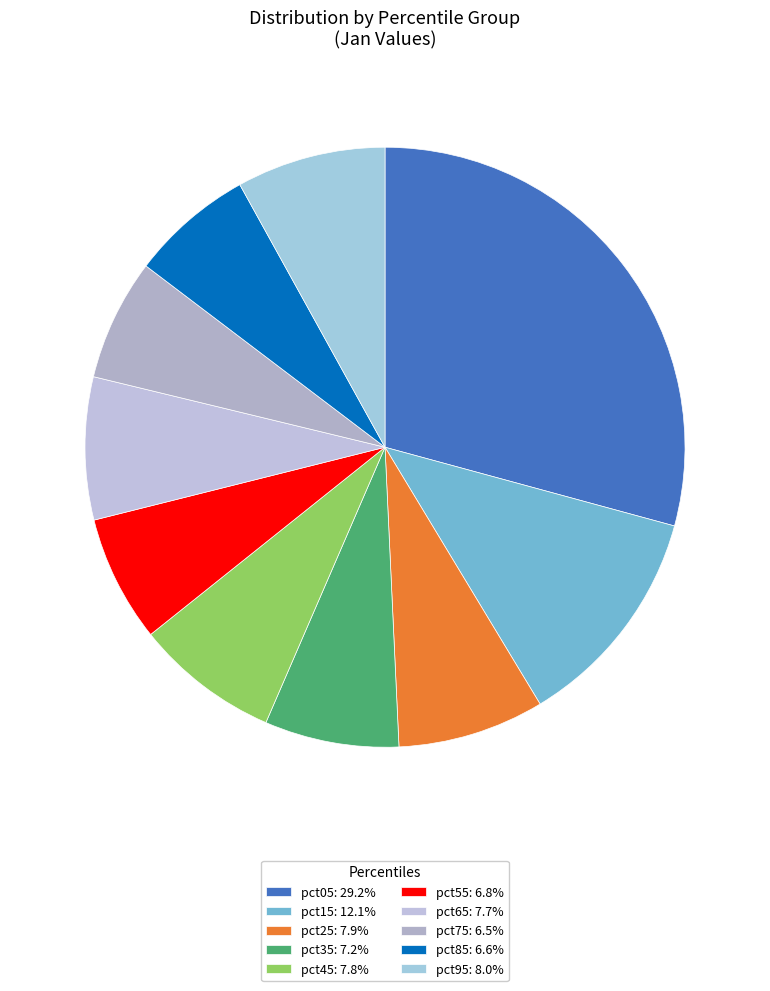

How many slices are in this pie chart?

10